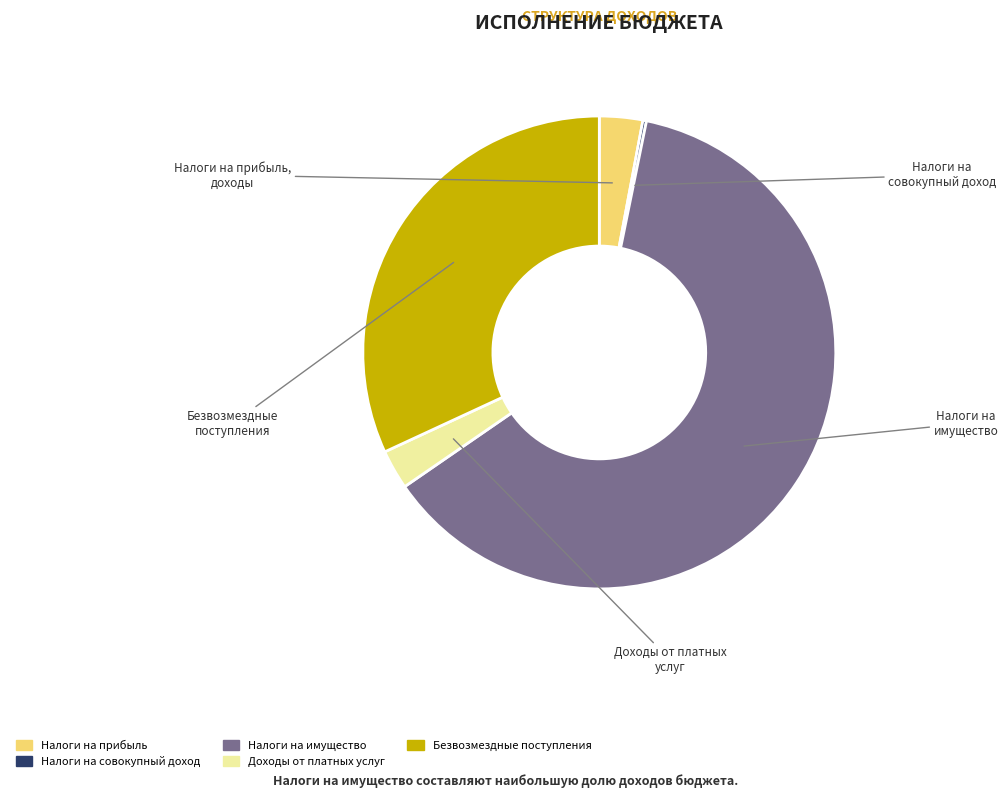

Does any single category account for the majority?

Yes